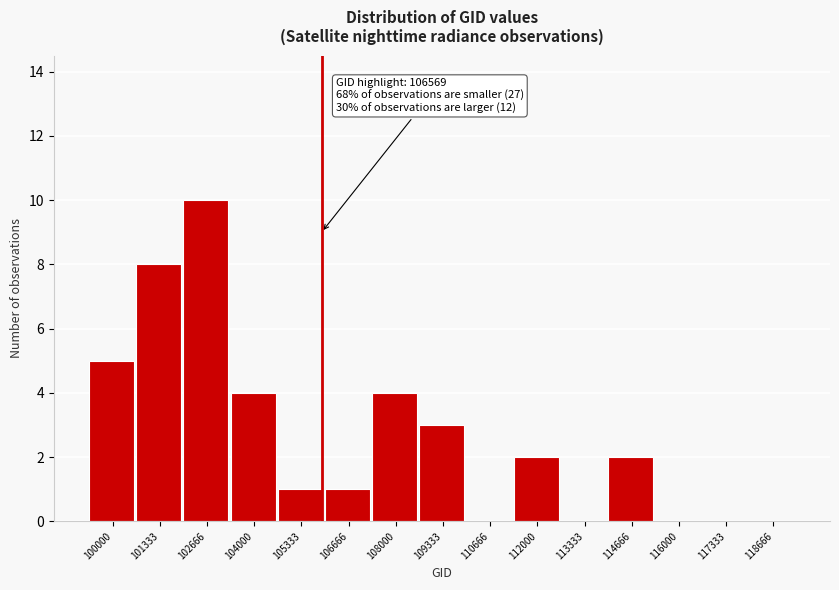

Reading left to right, list all the values displayed in this chart.

100000=5	101333=8	102666=10	104000=4	105333=1	106666=1	108000=4	109333=3	110666=0	112000=2	113333=0	114666=2	116000=0	117333=0	118666=0